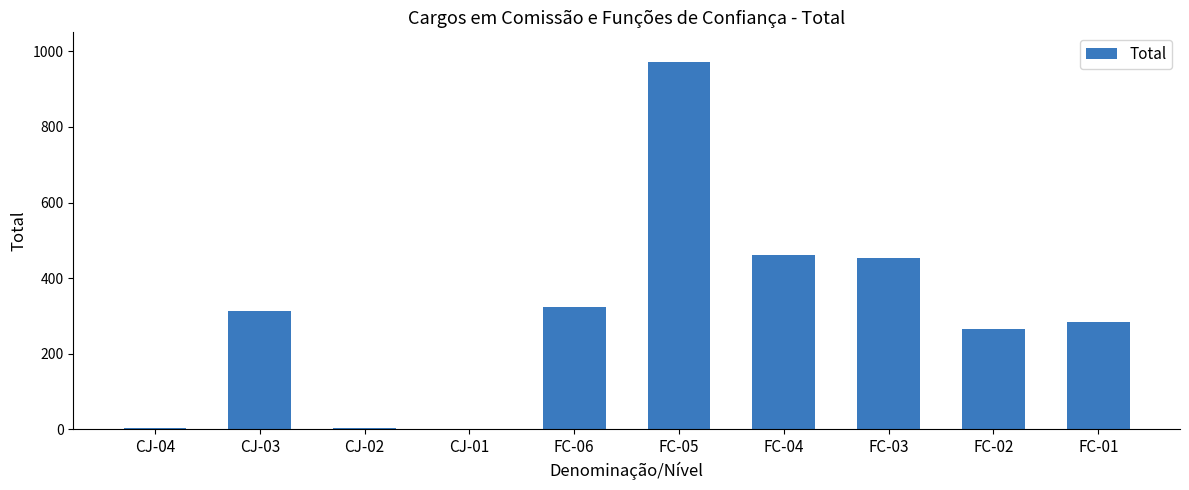

What is the greatest value displayed?

972